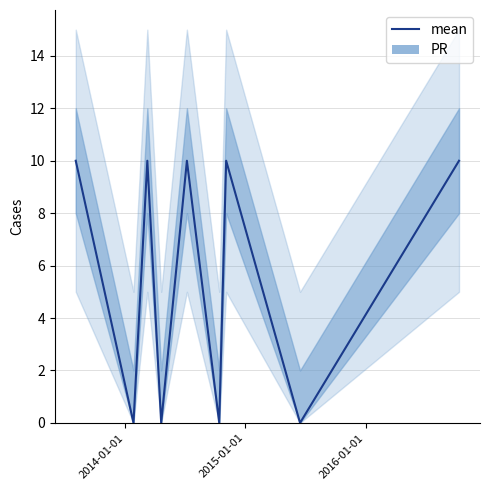

What is the highest value of the mean series?

10